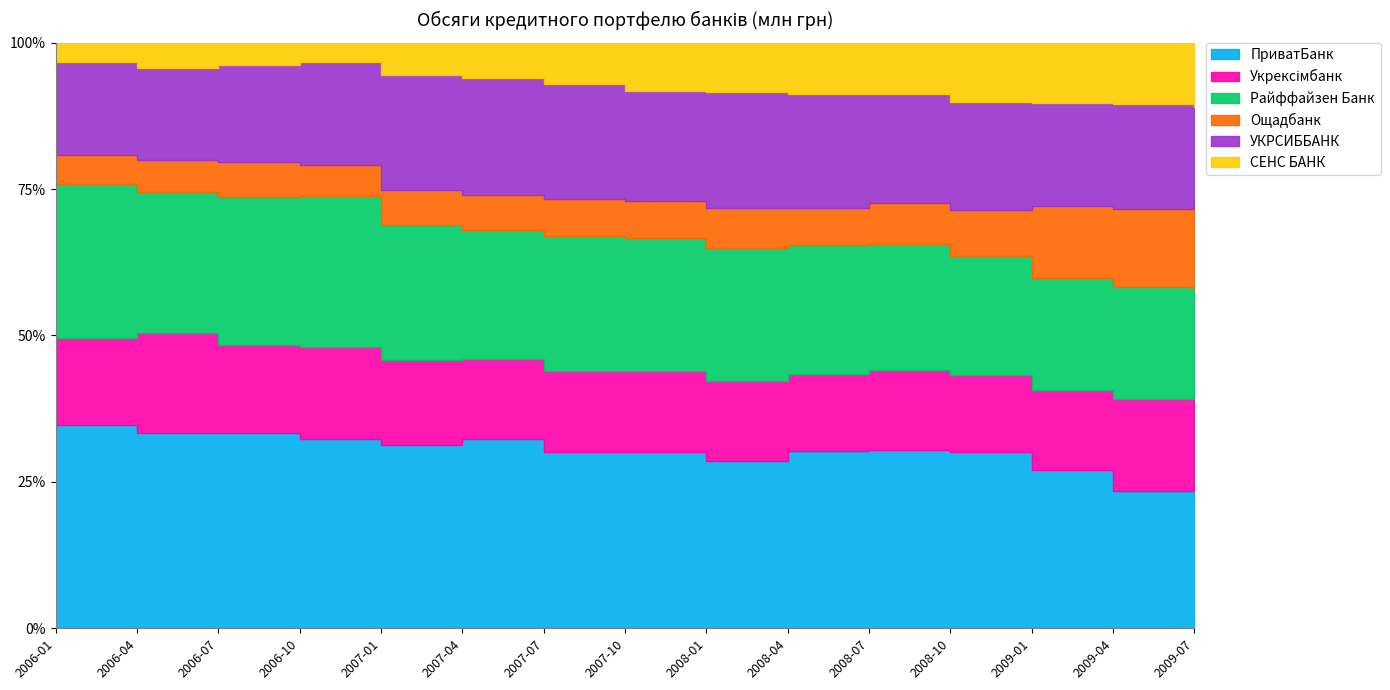

Reading right to left, transcribe all the data shown in this chart.

ПриватБанк: 2009-07=67983.8	2009-04=66086.2	2009-01=79582.0	2008-10=64096.3	2008-07=60624.2	2008-04=56176.8	2008-01=47877.2	2007-10=44820.1	2007-07=39293.3	2007-04=36392.7	2007-01=30479.5	2006-10=26294.4	2006-07=22670.3	2006-04=19945.9	2006-01=17830.9
Укрексімбанк: 2009-07=45969.1	2009-04=43916.1	2009-01=39938.5	2008-10=27655.1	2008-07=27354.4	2008-04=24294.0	2008-01=22892.4	2007-10=20441.1	2007-07=17900.1	2007-04=15427.8	2007-01=14117.6	2006-10=12697.4	2006-07=10282.1	2006-04=10185.5	2006-01=7625.7
Райффайзен Банк: 2009-07=51265.5	2009-04=54167.1	2009-01=56603.0	2008-10=43344.9	2008-07=42736.4	2008-04=40820.0	2008-01=38250.2	2007-10=33936.0	2007-07=30007.3	2007-04=24942.8	2007-01=22380.9	2006-10=20991.6	2006-07=17138.8	2006-04=14310.6	2006-01=13507.7
Ощадбанк: 2009-07=42274.0	2009-04=37462.4	2009-01=36115.8	2008-10=16465.7	2008-07=14086.6	2008-04=11932.0	2008-01=11526.8	2007-10=9165.4	2007-07=8125.2	2007-04=6756.6	2007-01=5814.6	2006-10=4329.1	2006-07=4058.6	2006-04=3291.3	2006-01=2510.1
УКРСИББАНК: 2009-07=47286.7	2009-04=50062.2	2009-01=51489.9	2008-10=39215.3	2008-07=36925.1	2008-04=36027.4	2008-01=33249.3	2007-10=27975.6	2007-07=25556.3	2007-04=22598.4	2007-01=19116.4	2006-10=14238.9	2006-07=11330.1	2006-04=9408.2	2006-01=8170.9
СЕНС БАНК: 2009-07=31598.6	2009-04=29669.2	2009-01=30615.8	2008-10=21634.2	2008-07=17574.9	2008-04=16291.6	2008-01=14130.7	2007-10=12348.4	2007-07=9314.1	2007-04=6745.3	2007-01=5456.0	2006-10=2714.7	2006-07=2600.8	2006-04=2578.0	2006-01=1733.5